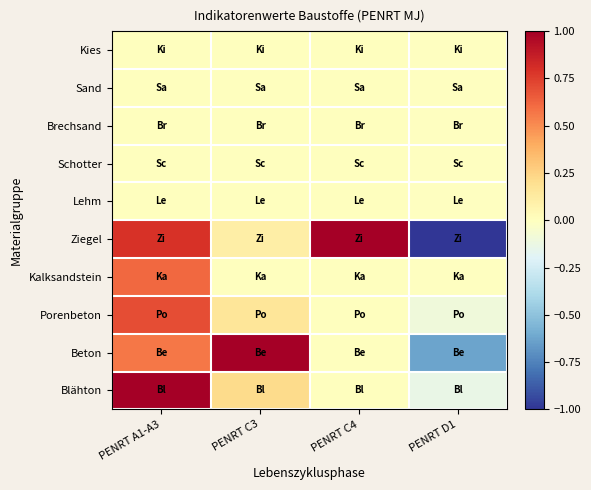

Rank the series at PENRT A1-A3 from lowest to highest value.

Kies, Sand, Brechsand, Schotter, Lehm, Beton, Kalksandstein, Porenbeton, Ziegel, Blähton